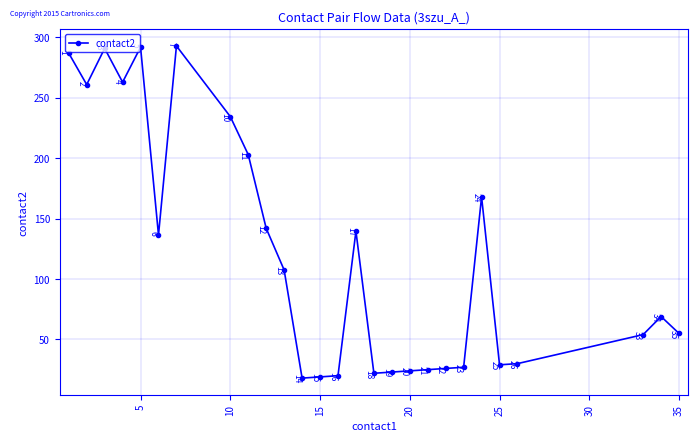

Does the chart have visible grid lines?

Yes